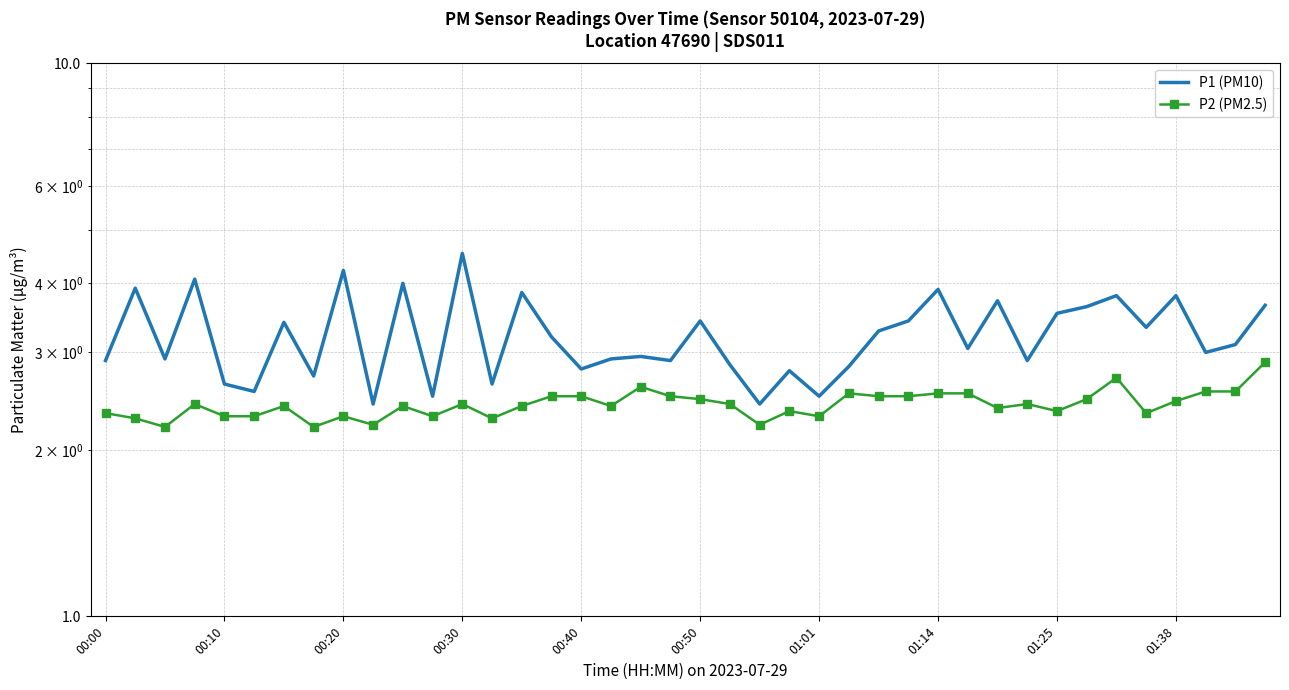

True or false: P1 (PM10) and P2 (PM2.5) cross at least once.

False